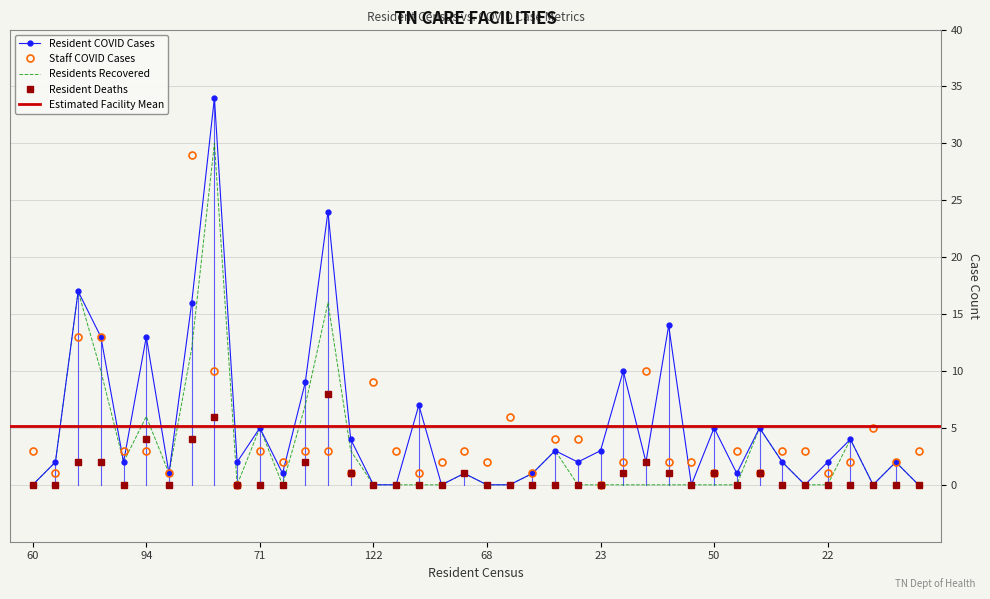

True or false: Resident Deaths has more than 2 points higher than both neighbors.

True